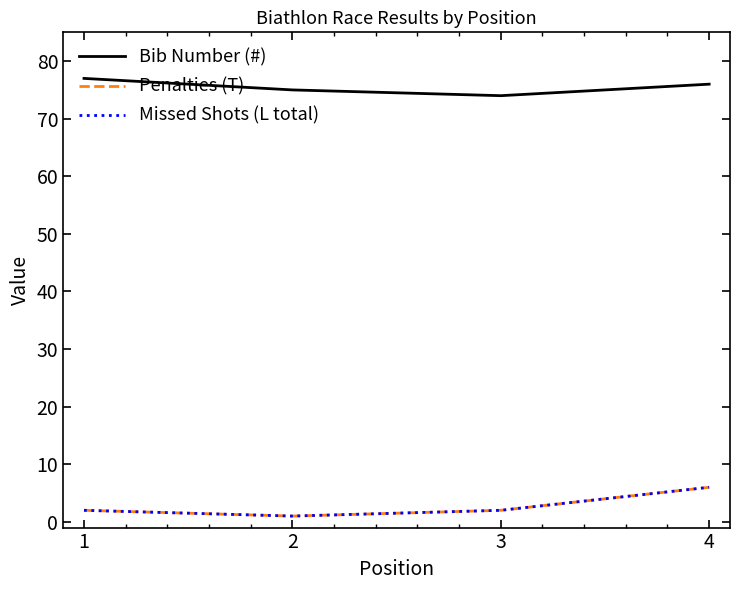

Is this an area chart (filled region under the line)?

No